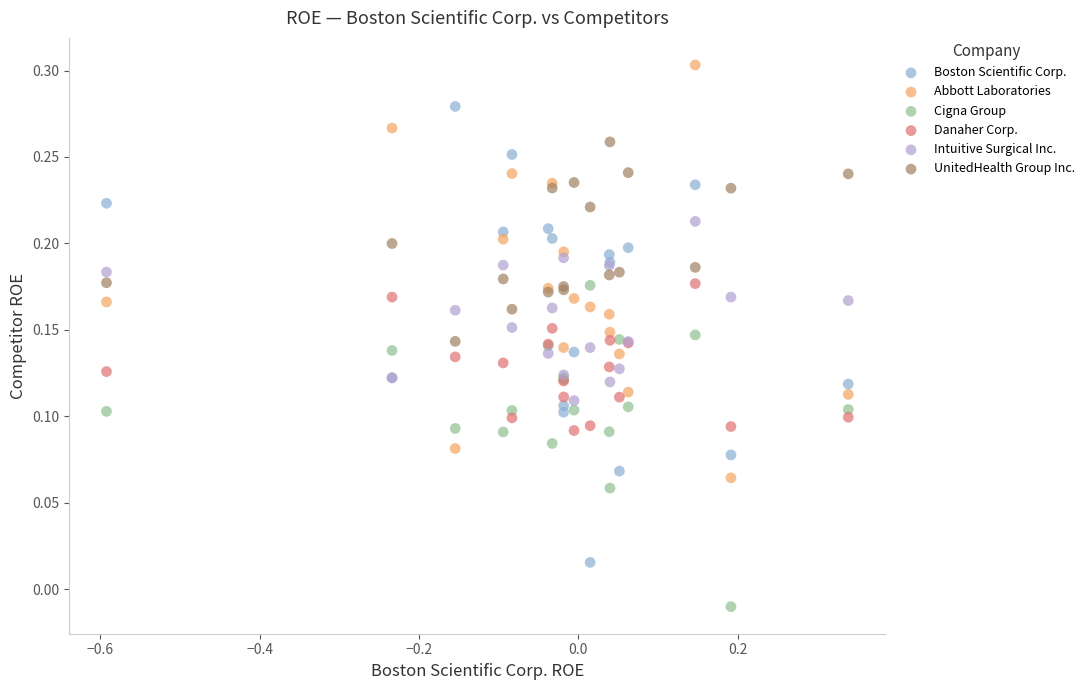

Which series contains the lowest Y value?

Cigna Group